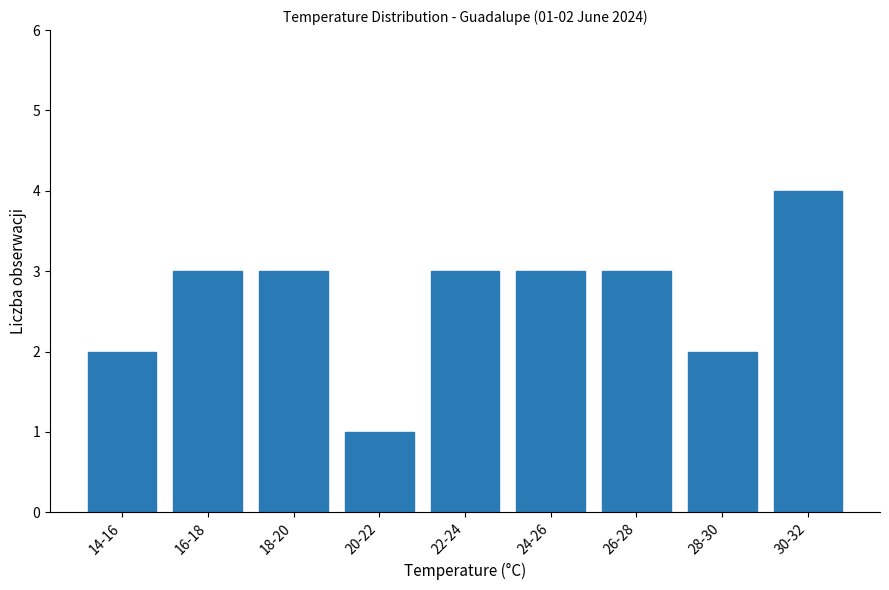

Reading left to right, extract all data points from this chart.

2	3	3	1	3	3	3	2	4